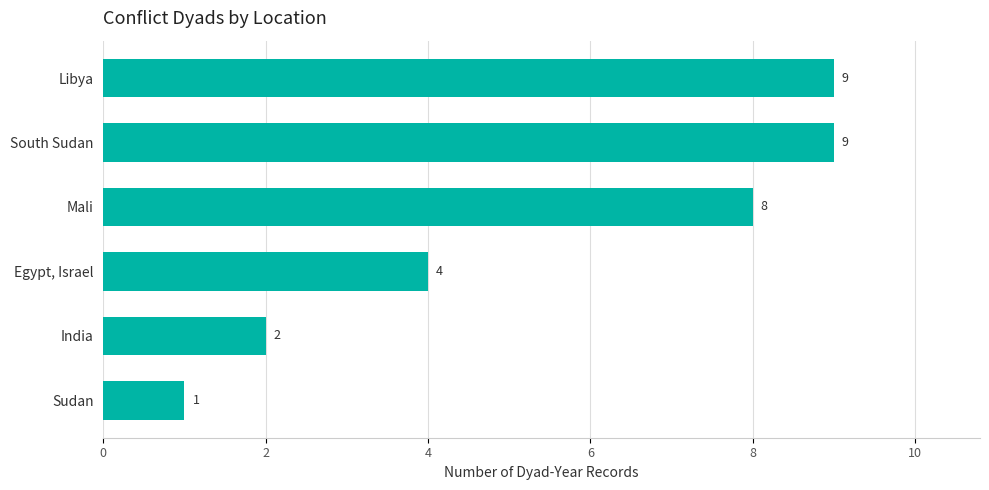

How many values are between 2 and 9?

5